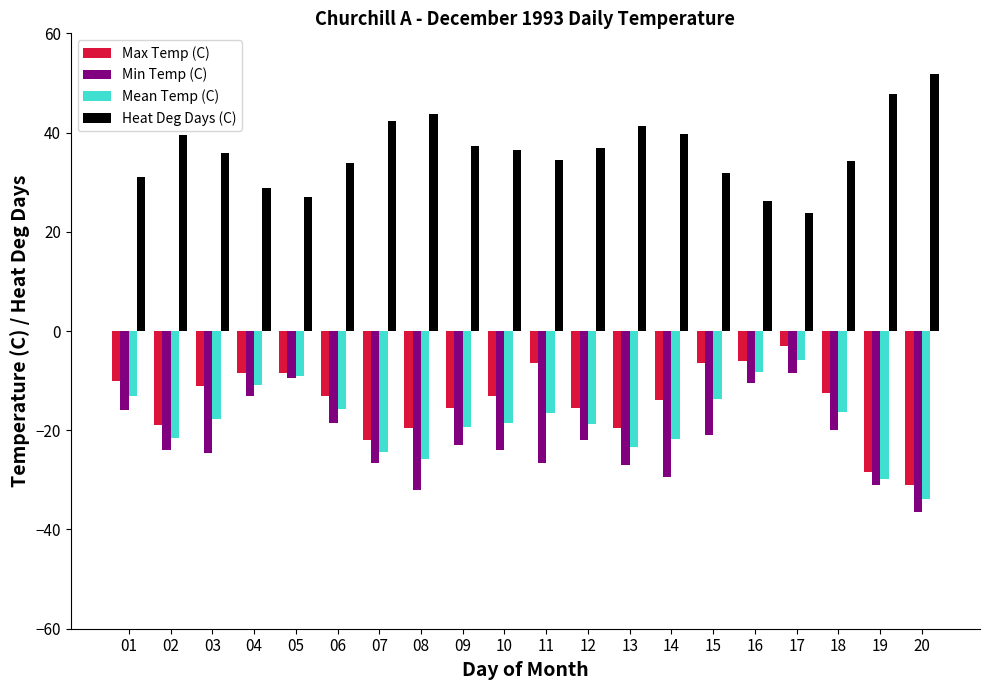

What is the maximum value shown in the chart?

51.8